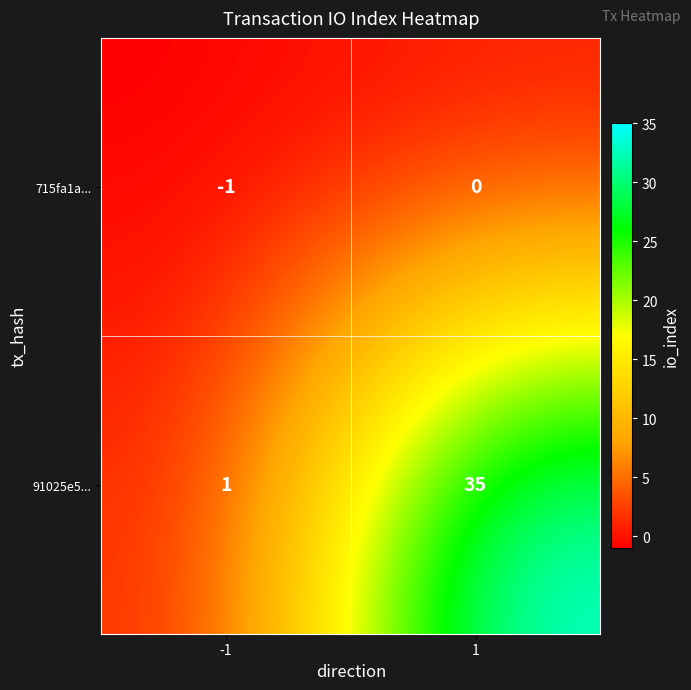

What is the average value of the 91025e5... series?

18